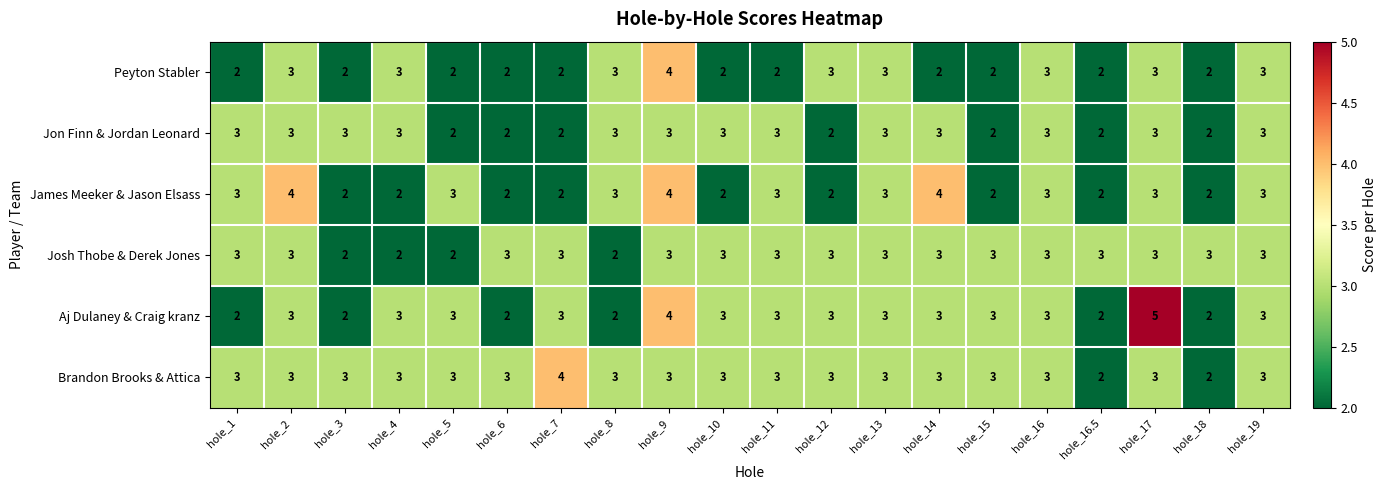

Which series has the widest spread of values?

Aj Dulaney & Craig kranz